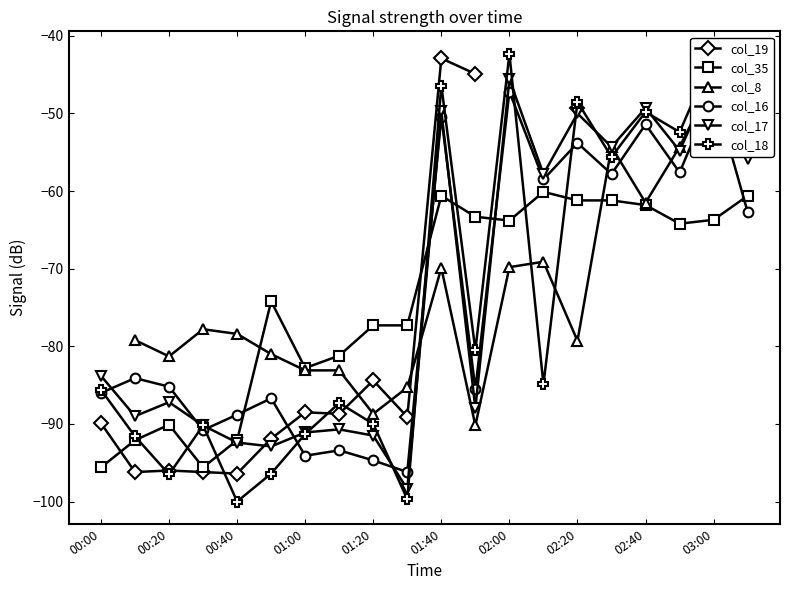

Is it true that col_35 equals -16.8 at 03:00?

False